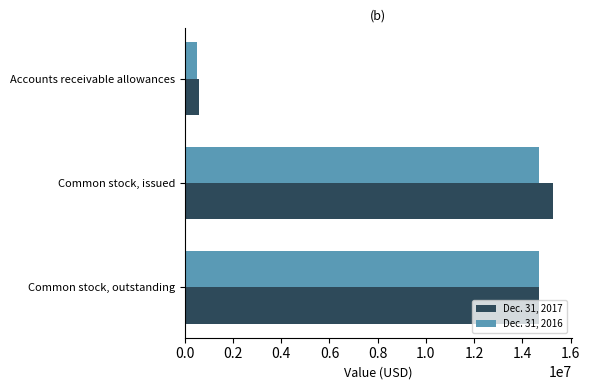

List the labels in order of Dec. 31, 2017 value, largest first.

Common stock, issued, Common stock, outstanding, Accounts receivable allowances